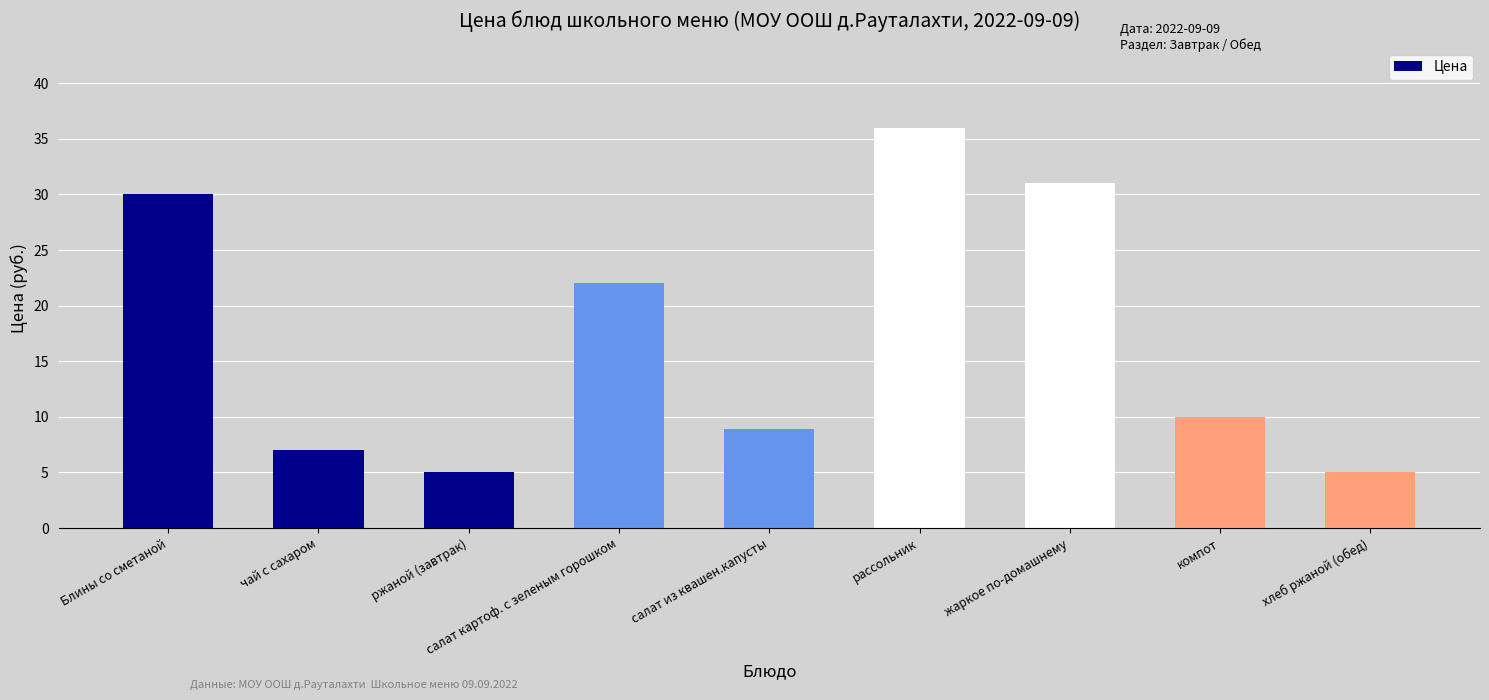

Between чай с сахаром and салат из квашен.капусты, which is larger?

салат из квашен.капусты